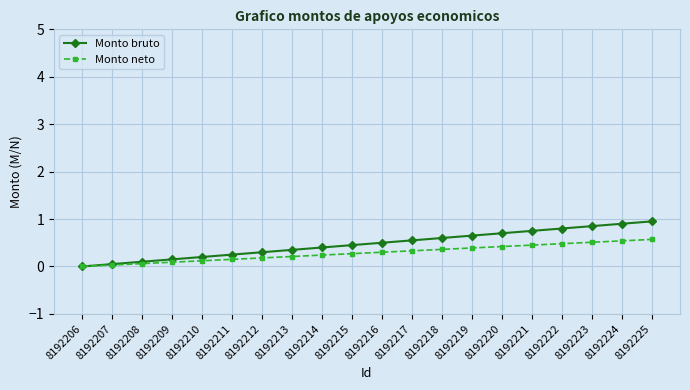

Where is Monto bruto nearest to the value 0?

8192206